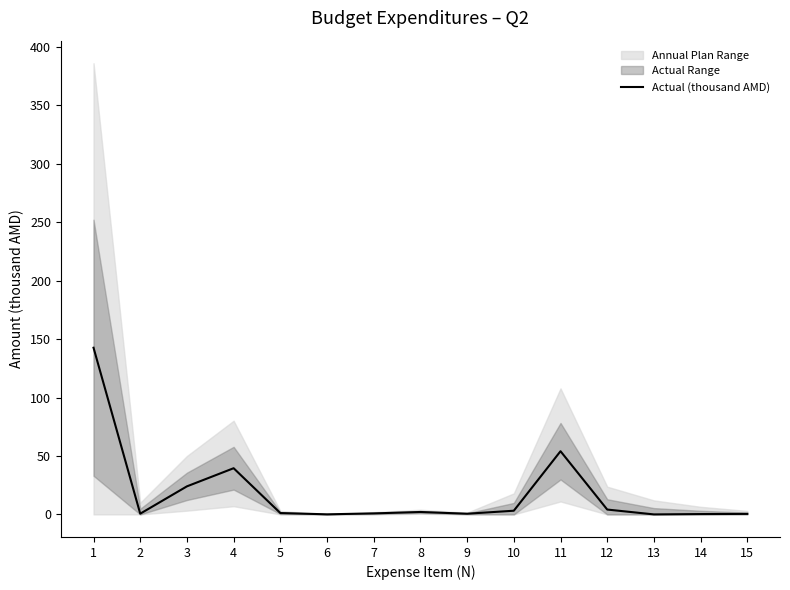

What is the average value?

18.2